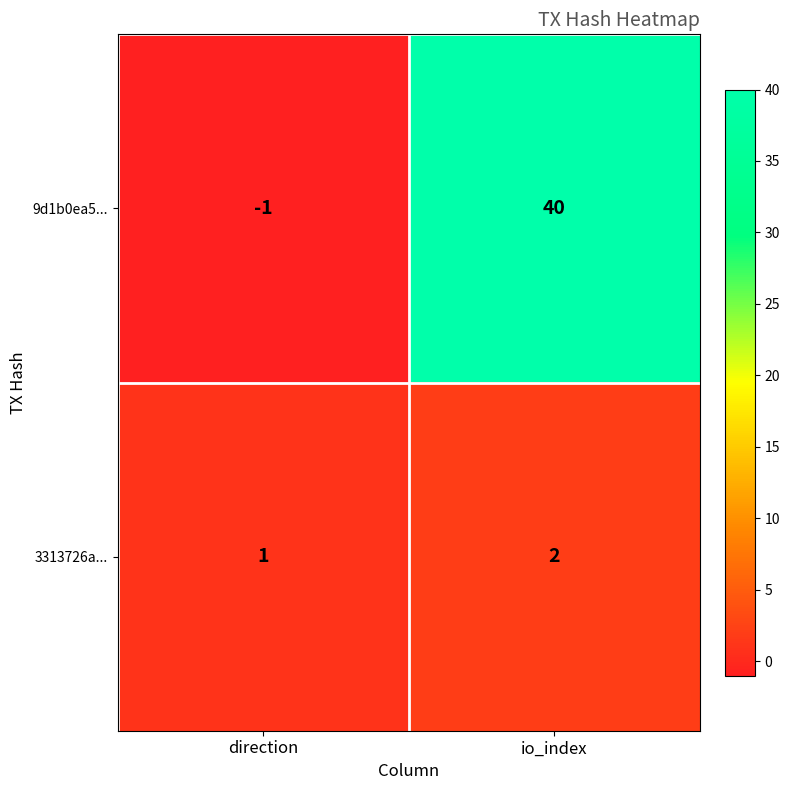

Count the number of data series in this chart.

2